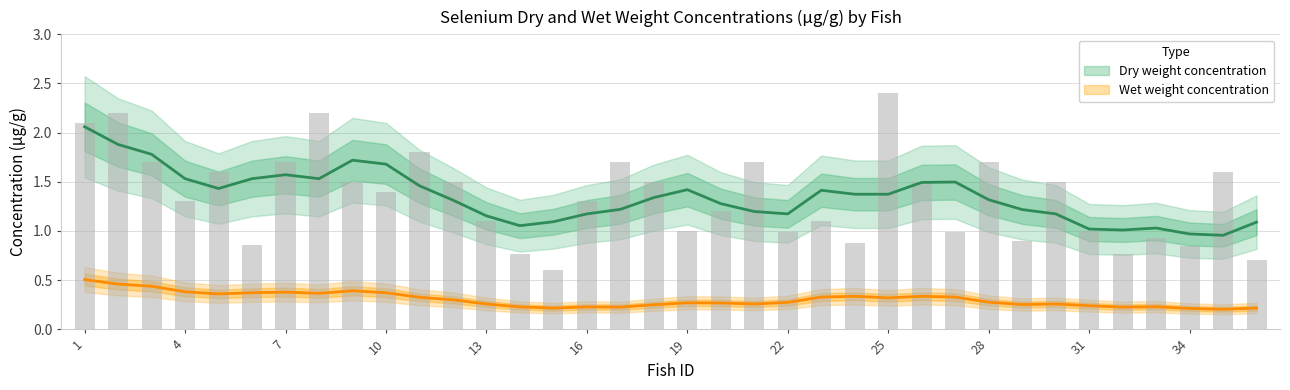

Which has a higher value, 13 or 5?

5